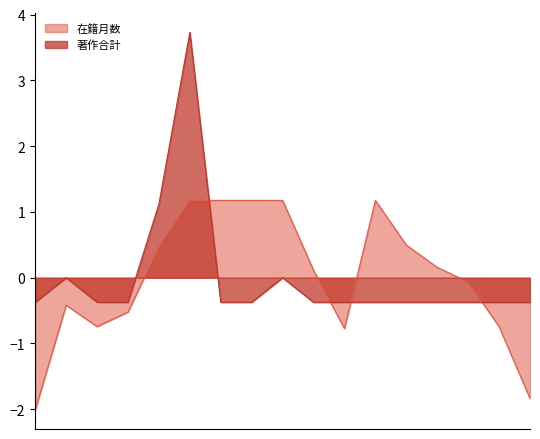

At 170514, list the series in order from smallest to largest.

在籍月数, 著作合計